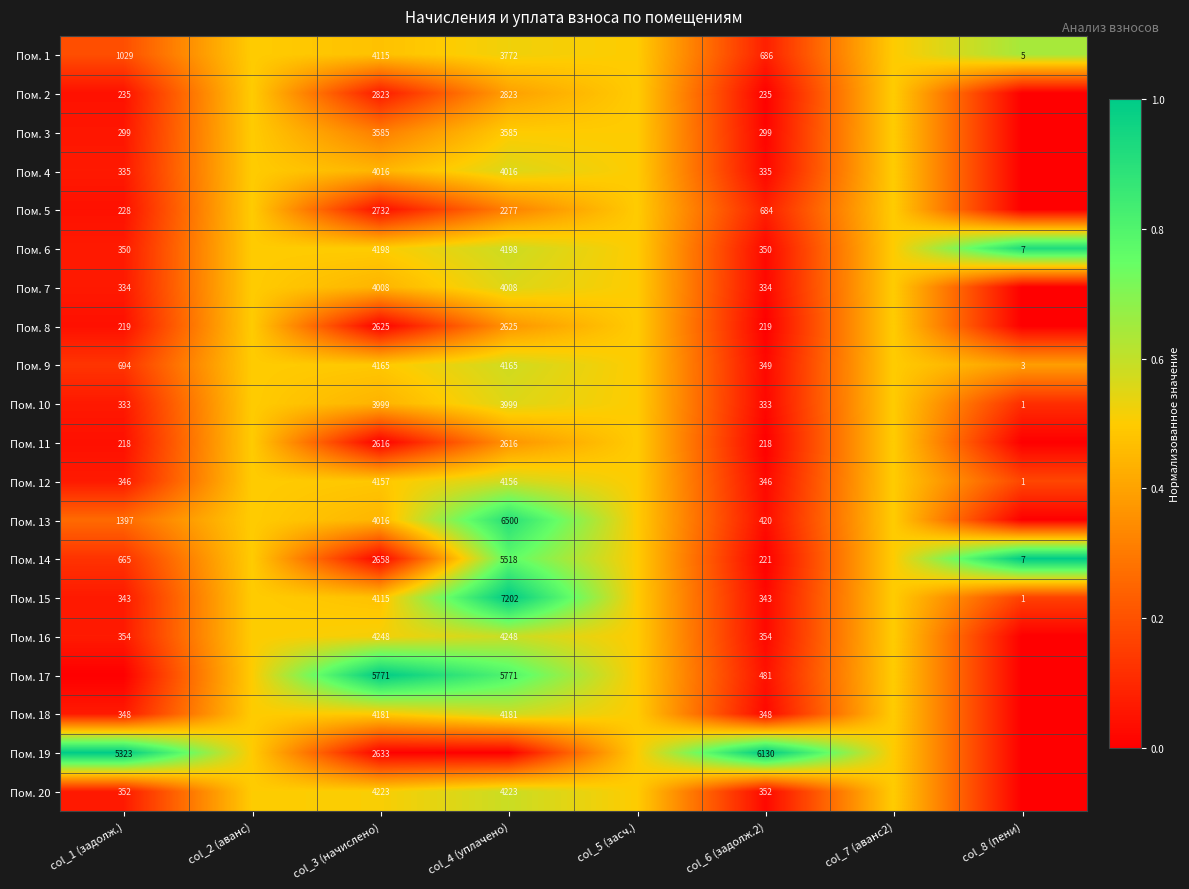

How many distinct data groups are displayed?

20